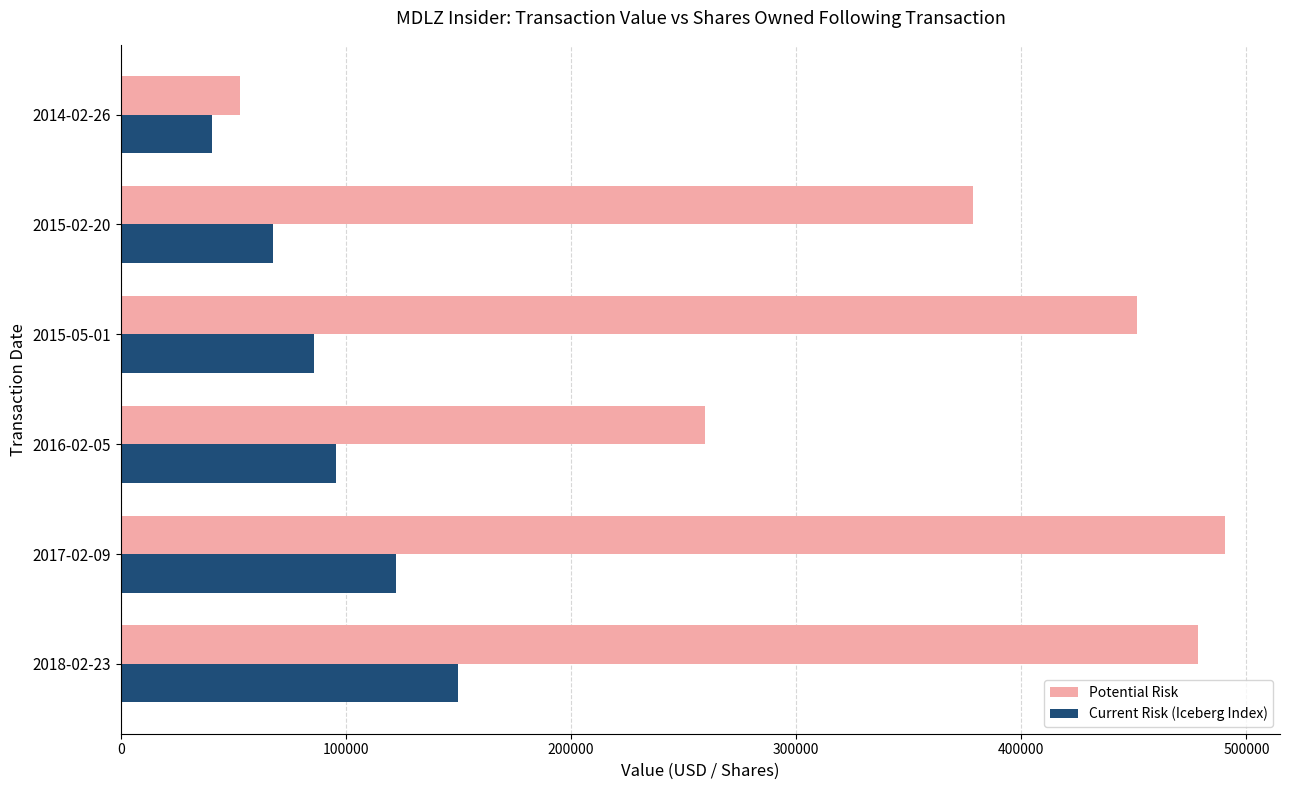

List the series in order of their overall mean, lowest first.

Current Risk (Iceberg Index), Potential Risk